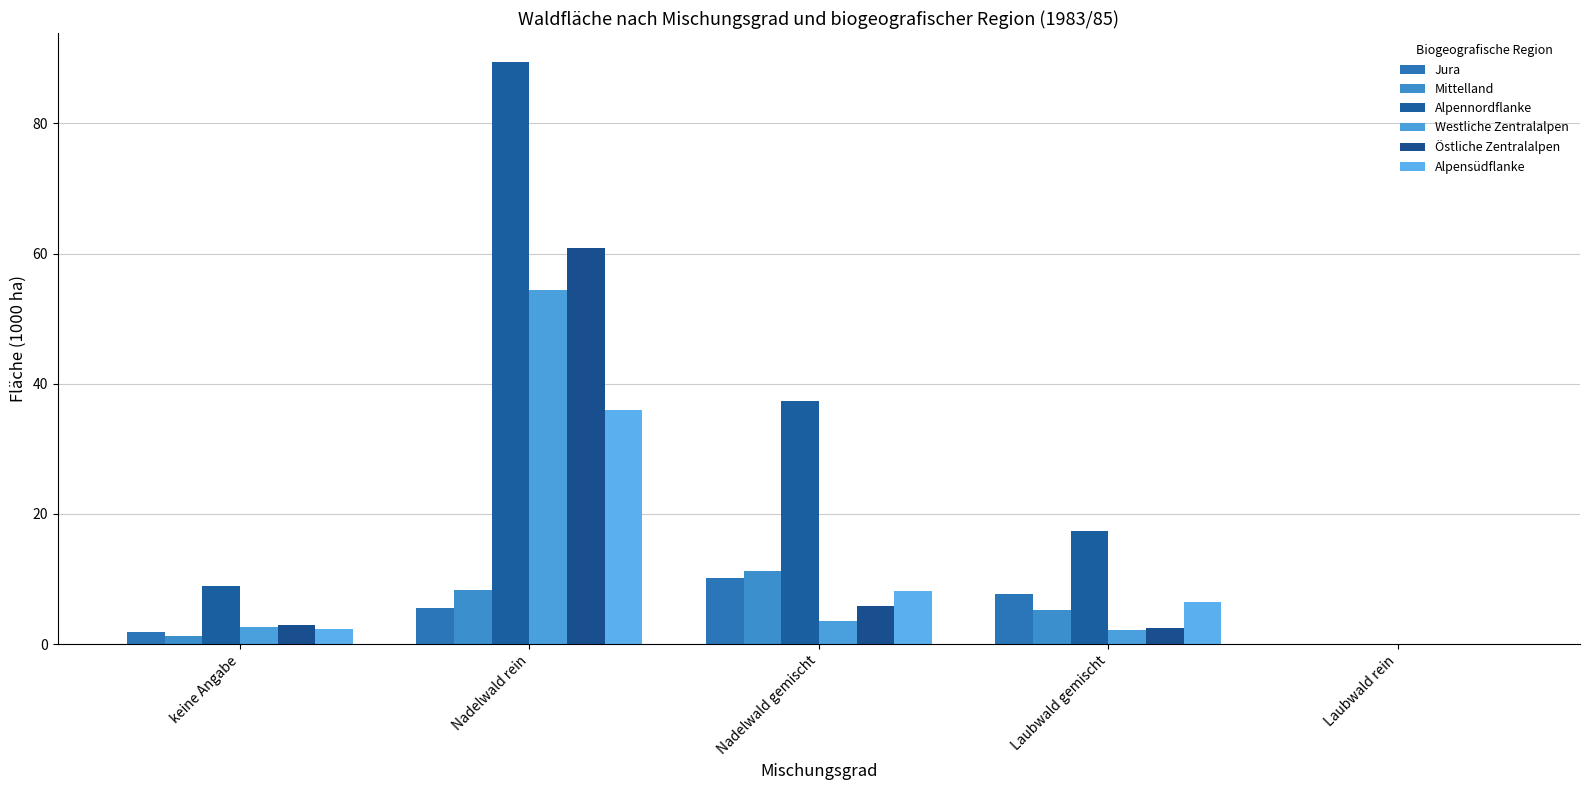

At which category is the sum across all series the highest?

Nadelwald rein